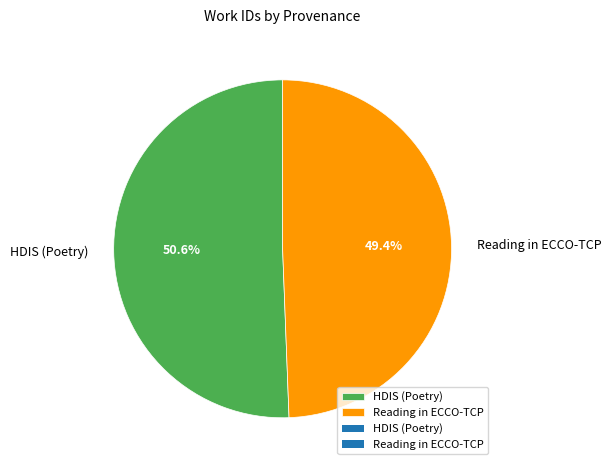

Which has a higher value, HDIS (Poetry) or Reading in ECCO-TCP?

HDIS (Poetry)